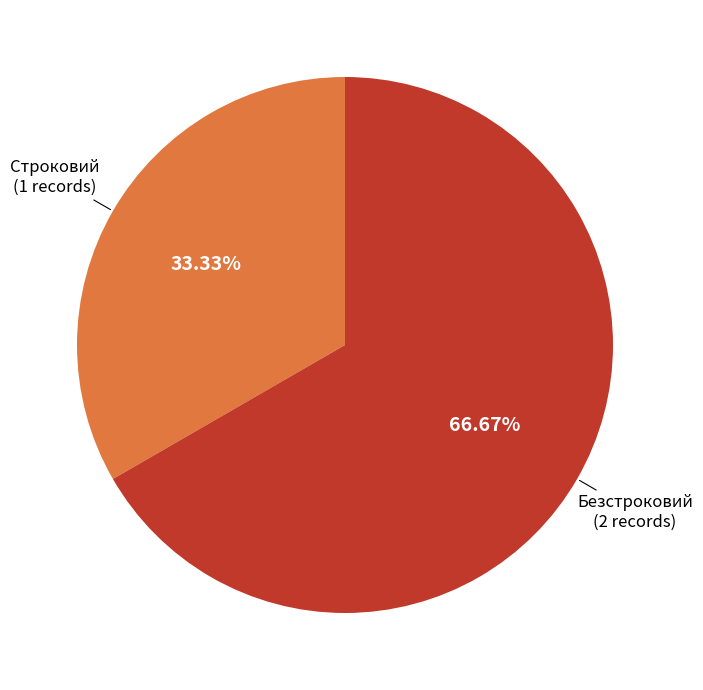

Is there any slice that represents more than half of the pie?

Yes